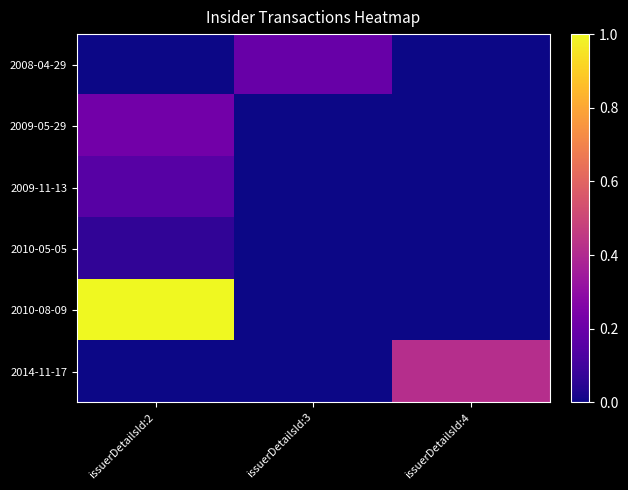

Rank the series at issuerDetailsId:4 from highest to lowest value.

2014-11-17, 2008-04-29, 2009-05-29, 2009-11-13, 2010-05-05, 2010-08-09